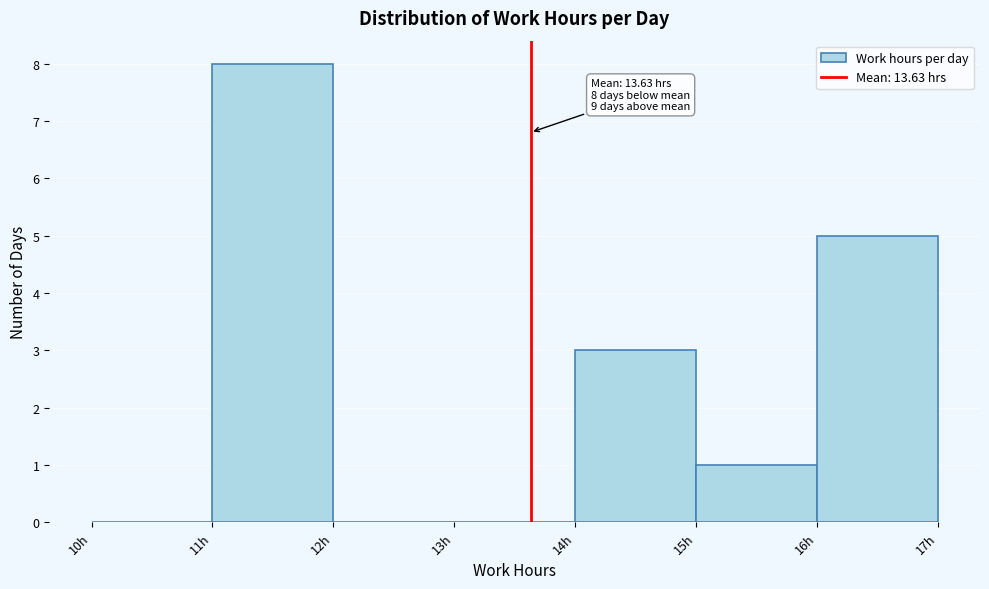

Which range on the x-axis has the tallest bar?

11 to 12